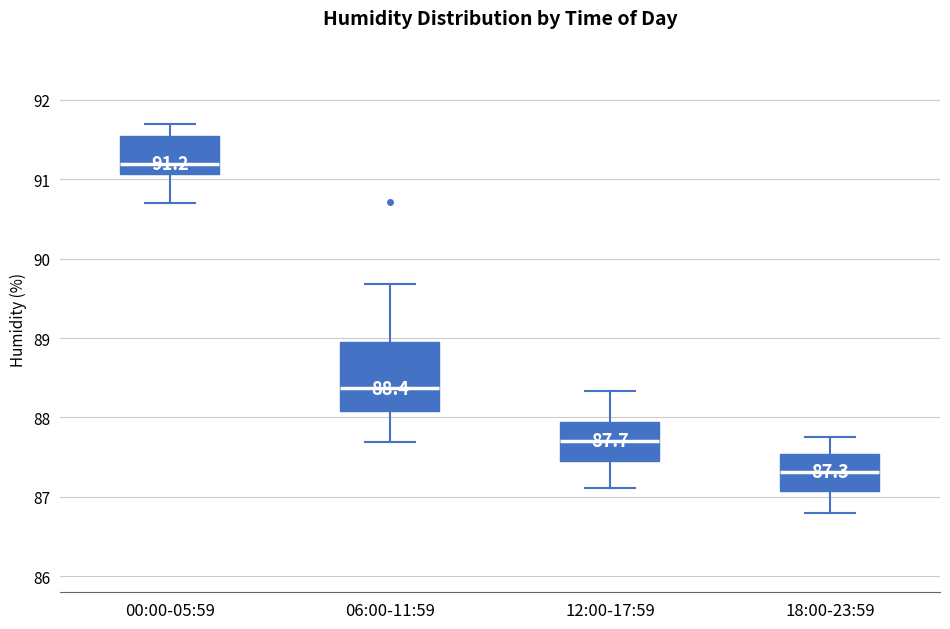

Which box is the tallest, from its lower edge to its upper edge?

06:00-11:59